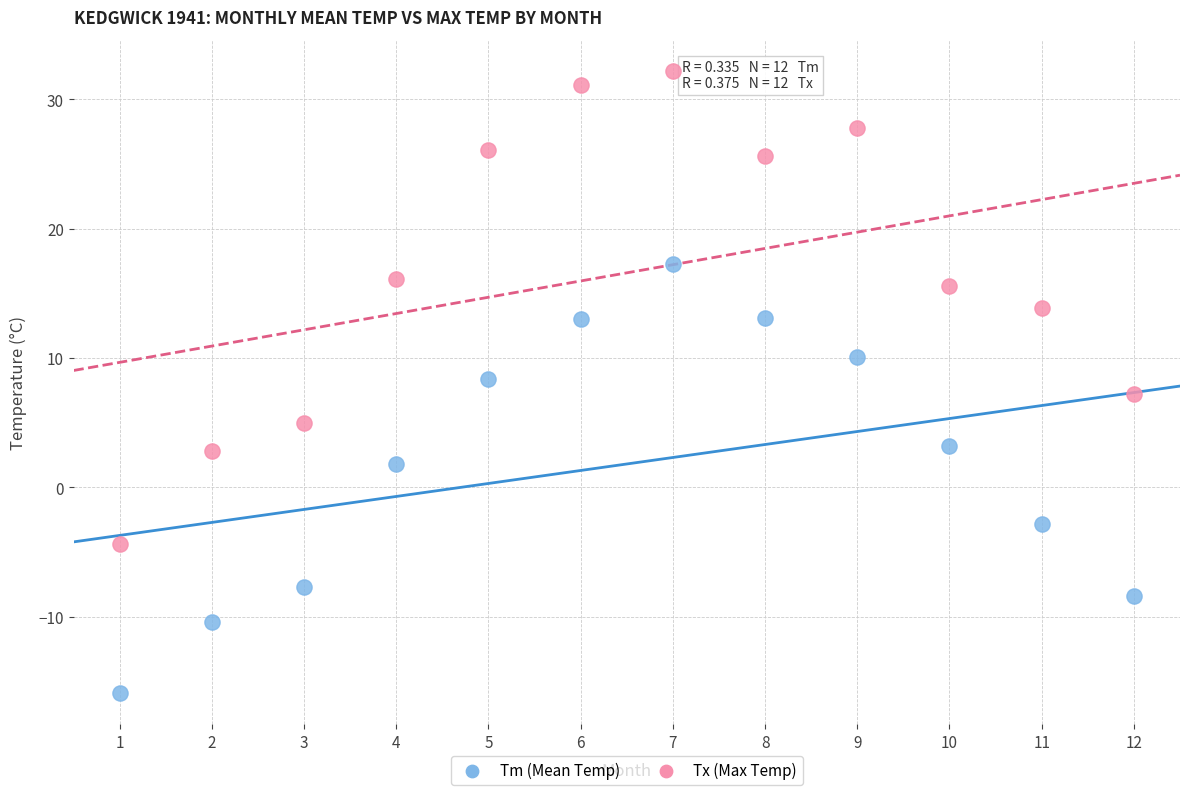

Across all data points, what is the range of X values (max minus min)?

11.0